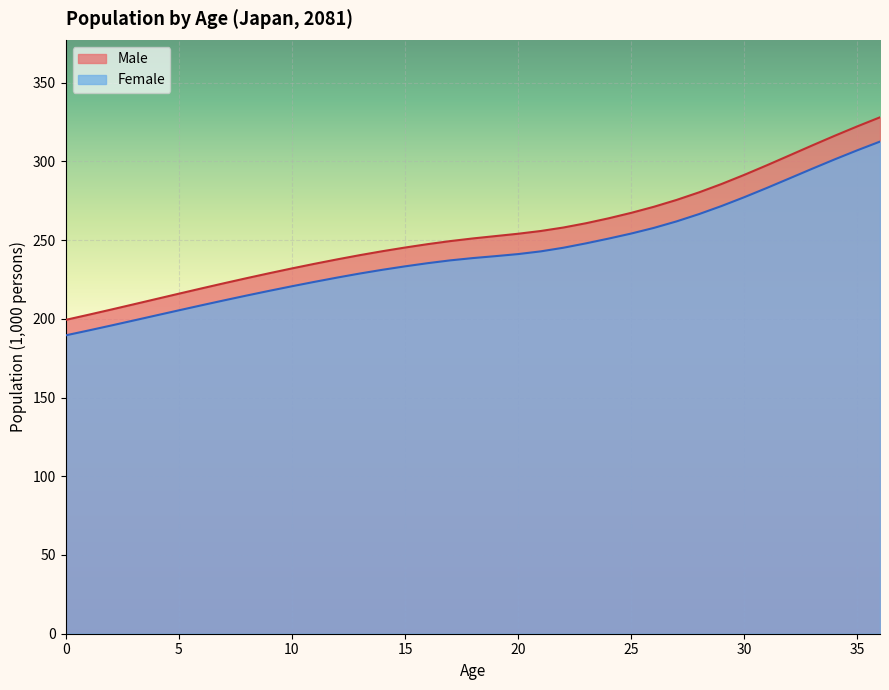

Between 29 and 14, which is larger?

29